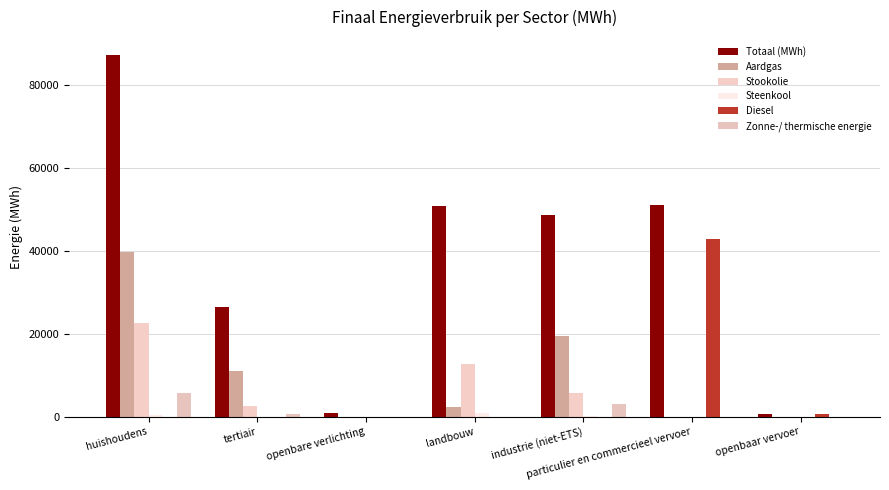

What is the maximum value for Steenkool?

823.3